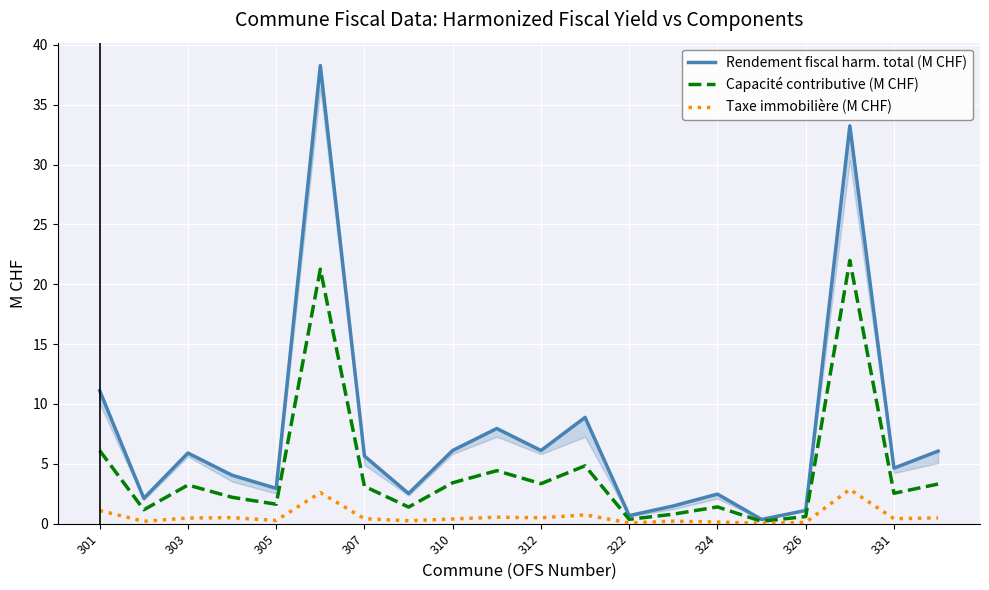

True or false: Taxe immobilière (M CHF) and Capacité contributive (M CHF) intersect in this chart.

False